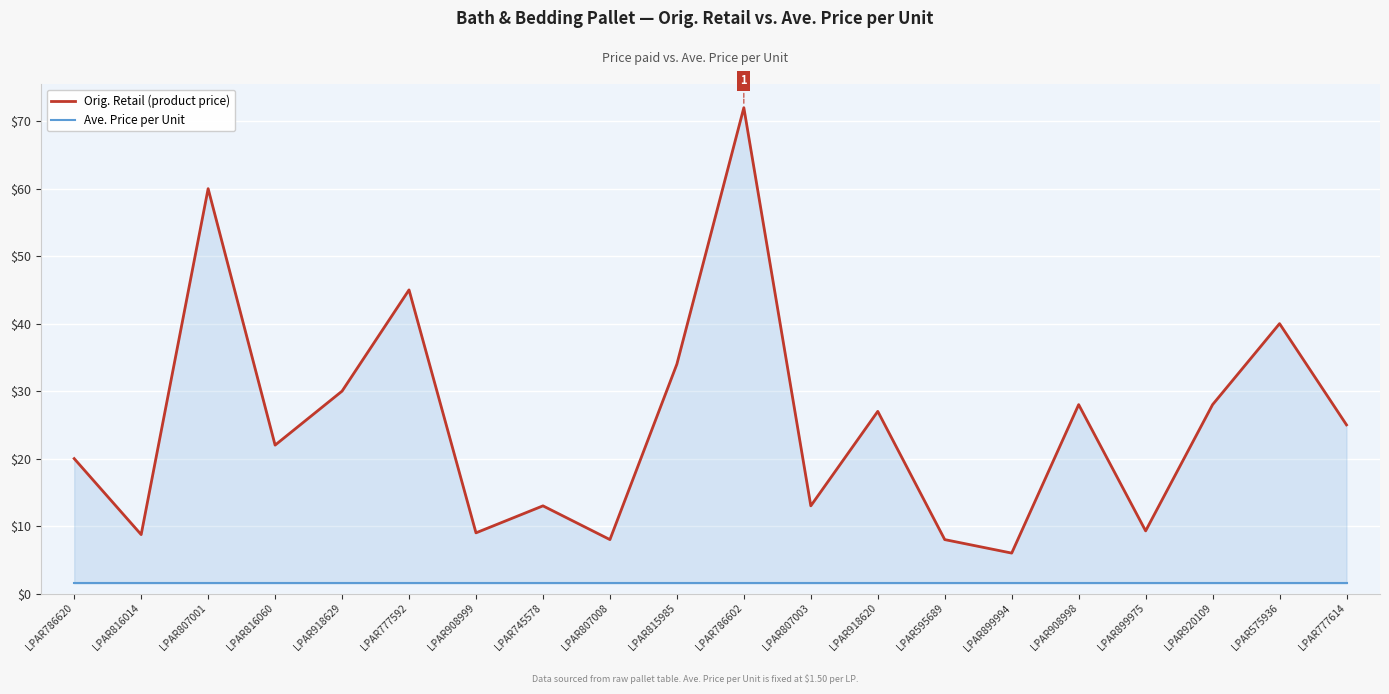

Does the chart display data point markers on the line(s)?

No